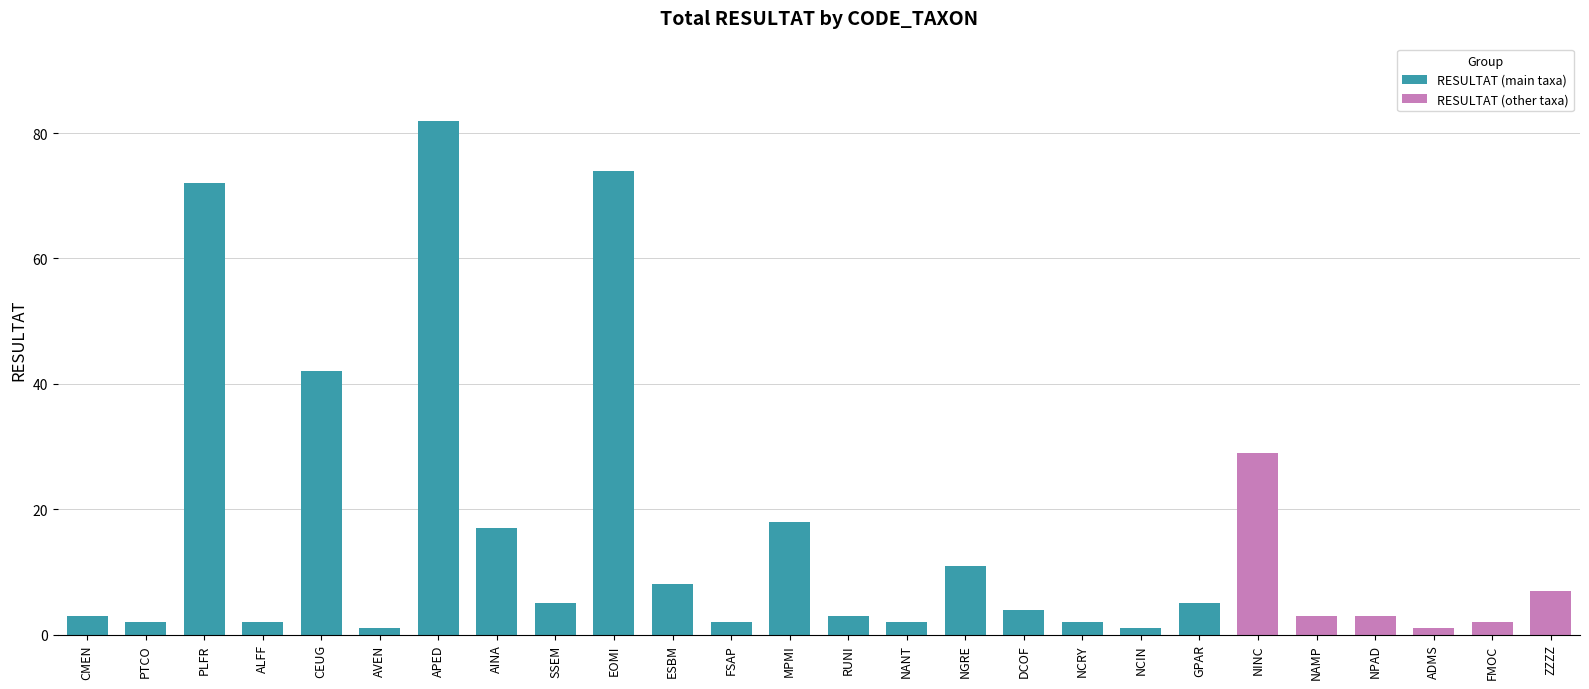

What is the label of the 9th bar from the left?

SSEM